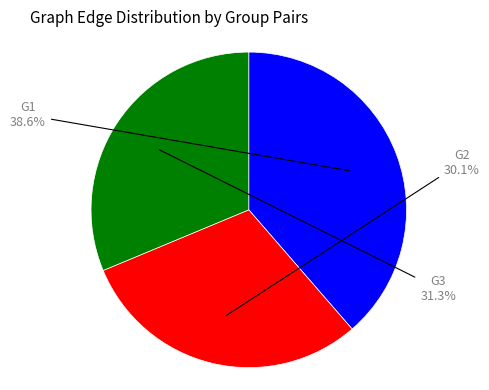

Is there any slice that represents more than half of the pie?

No